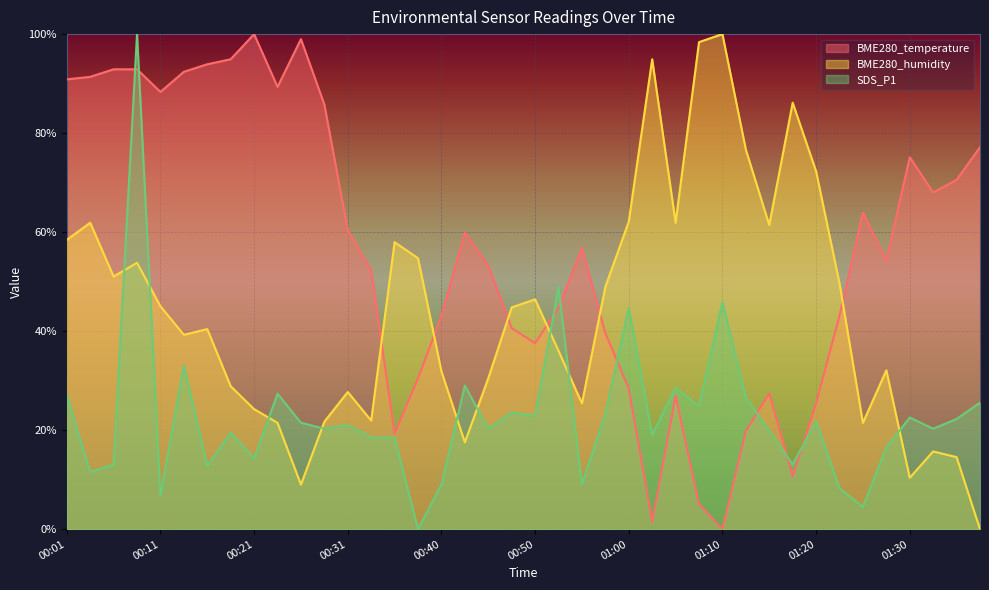

Where is SDS_P1 nearest to the value 50?

00:53